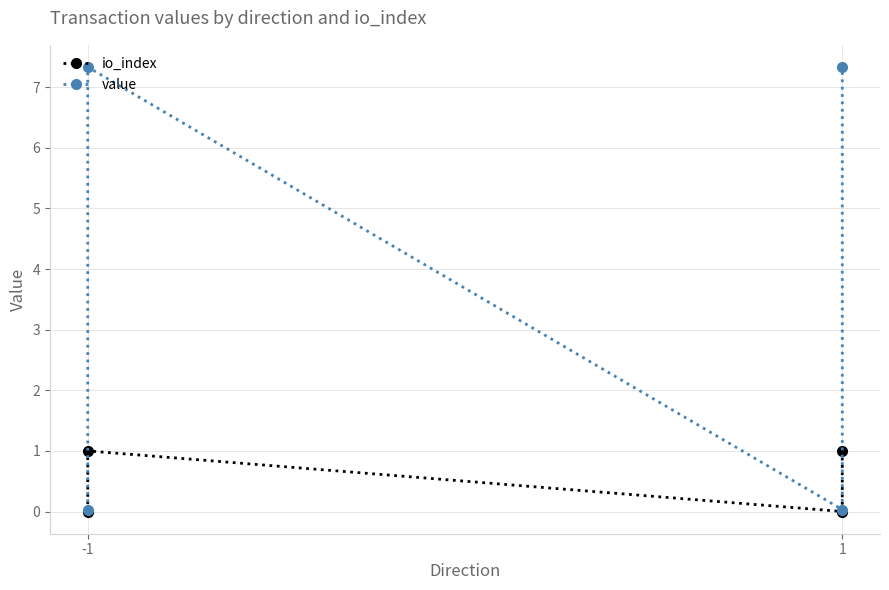

At which category is the sum across all series the highest?

-1